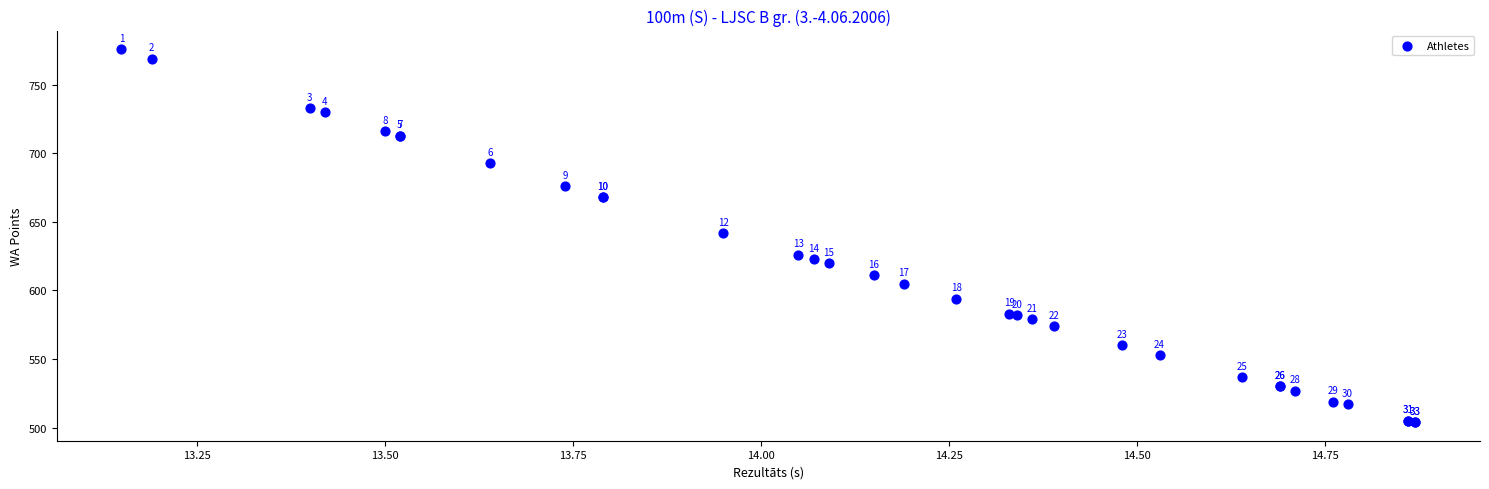

What Y value in the scatter plot is closest to 640?

642